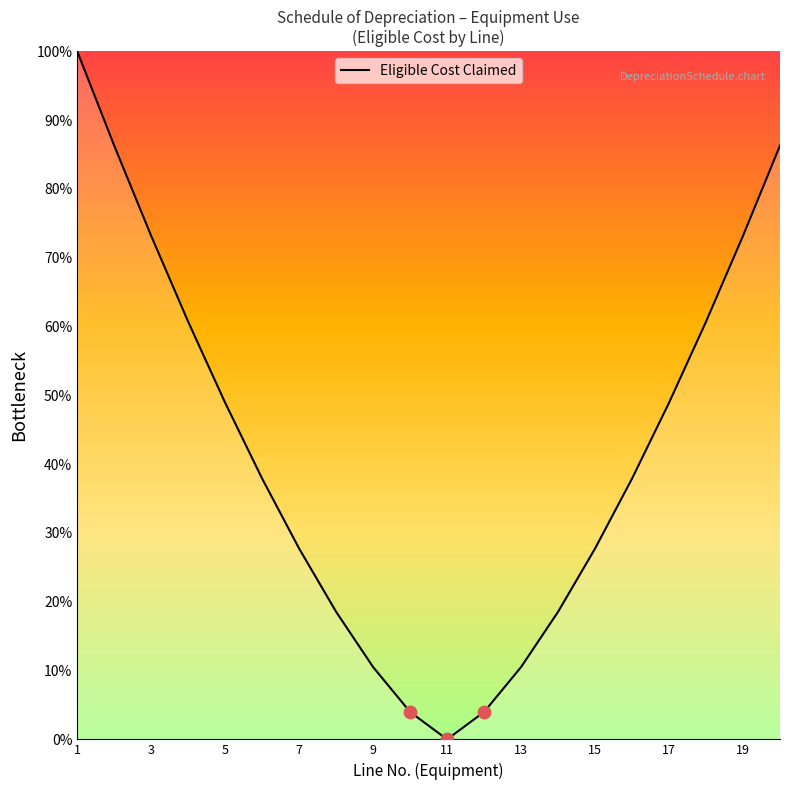

What is the greatest value displayed?

100.0